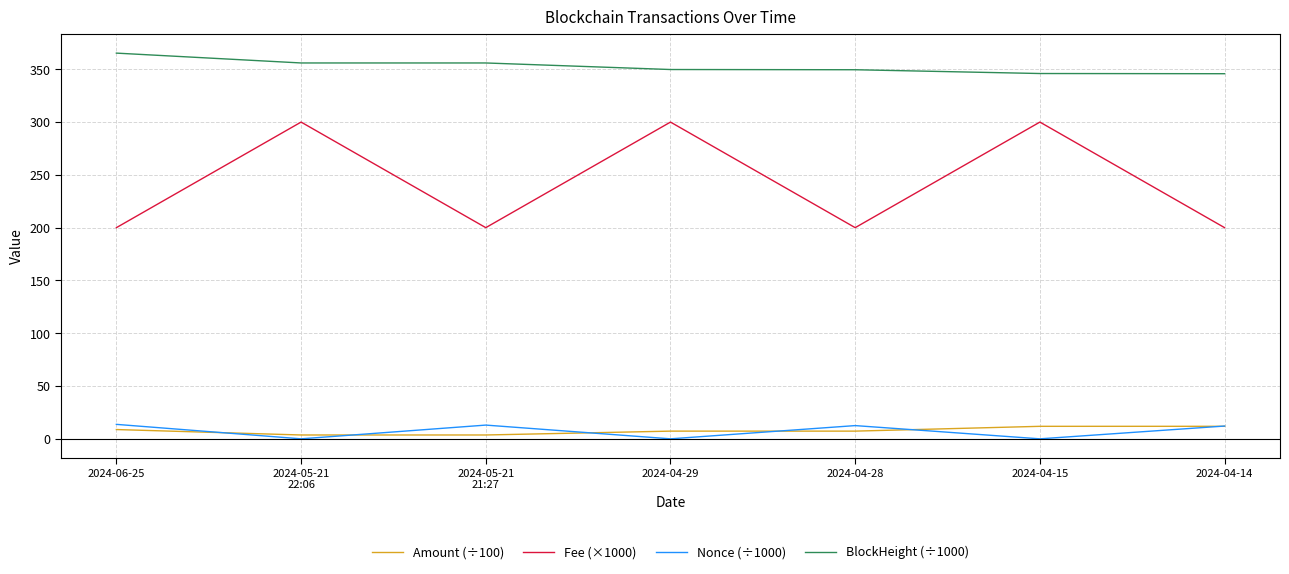

At which category does Nonce (÷1000) reach its first local peak?

2024-05-21
21:27